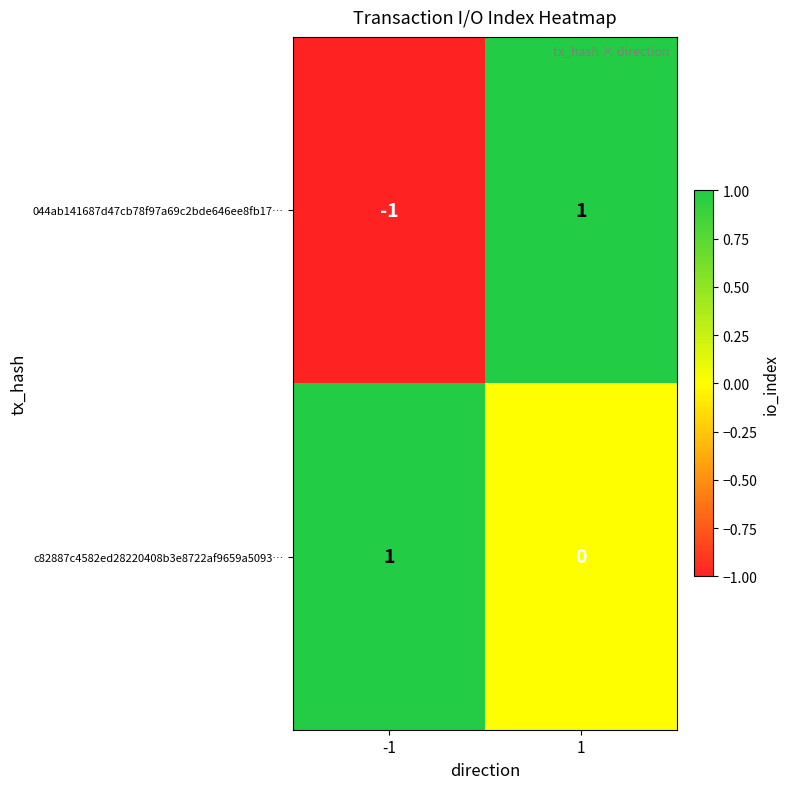

Reading left to right, transcribe all the data shown in this chart.

044ab141687d47cb78f97a69c2bde646ee8fb17…: -1	1
c82887c4582ed28220408b3e8722af9659a5093…: 1	0